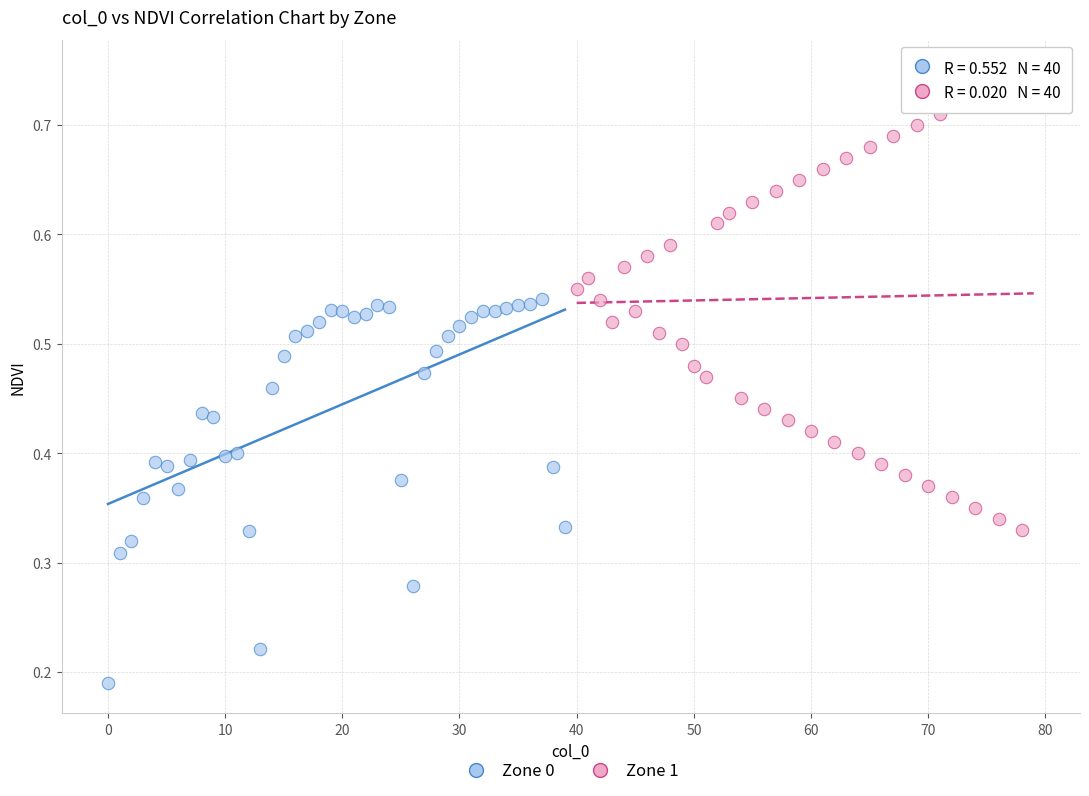

What are all the series names shown in the legend?

Zone 0, Zone 1